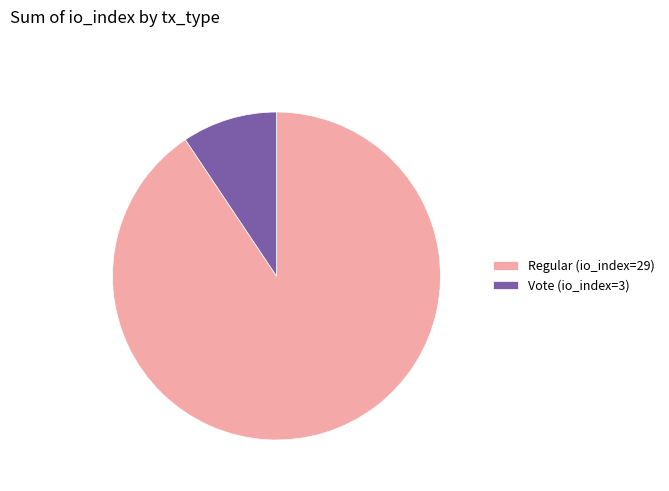

Does any single category account for the majority?

Yes